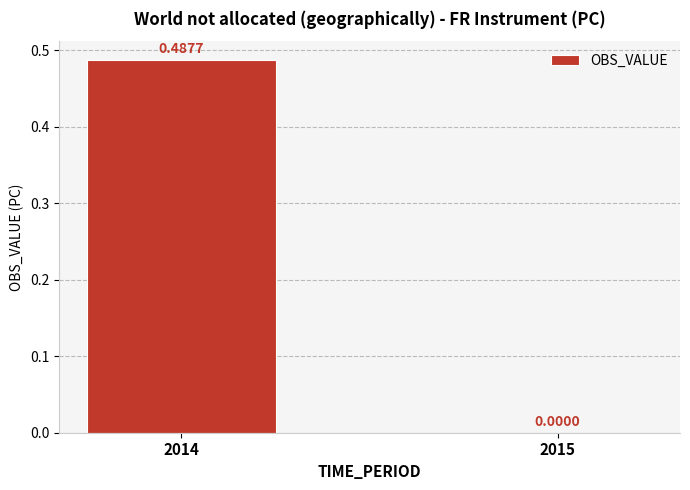

Which has a higher value, 2015 or 2014?

2014